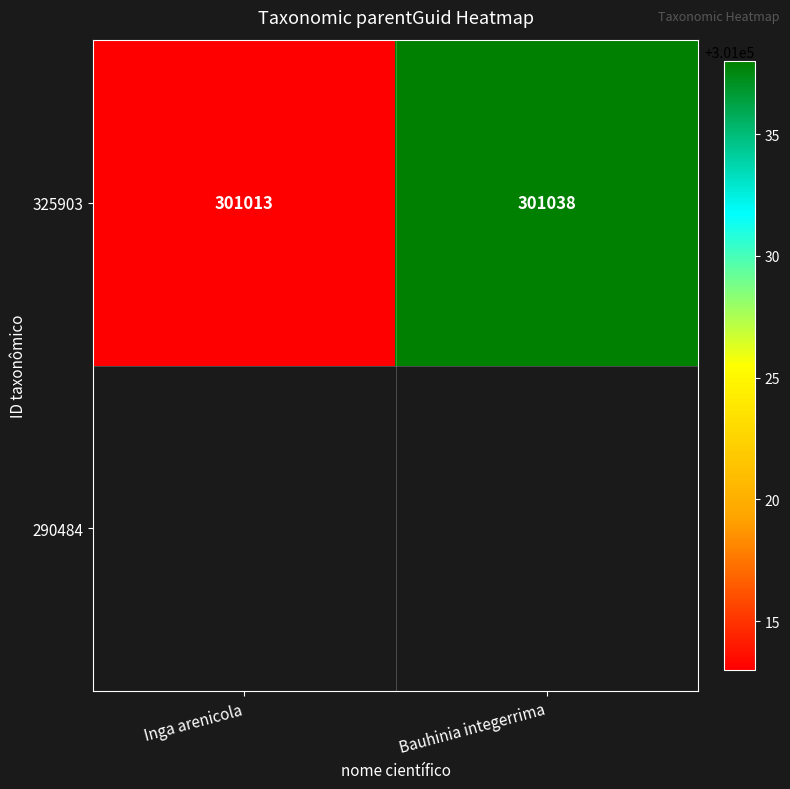

Between Bauhinia integerrima and Inga arenicola, which is larger?

Bauhinia integerrima